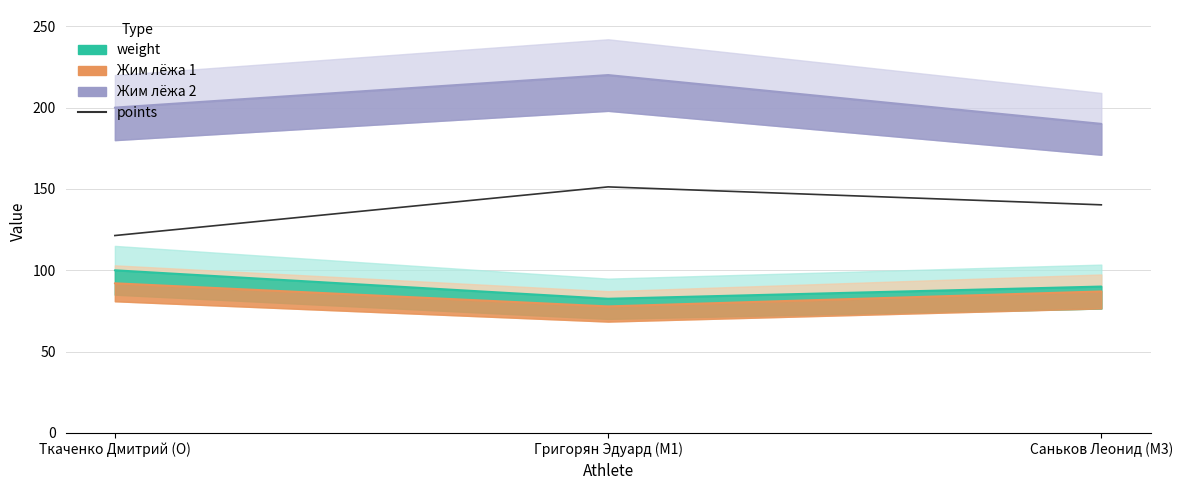

Does the chart have visible grid lines?

Yes